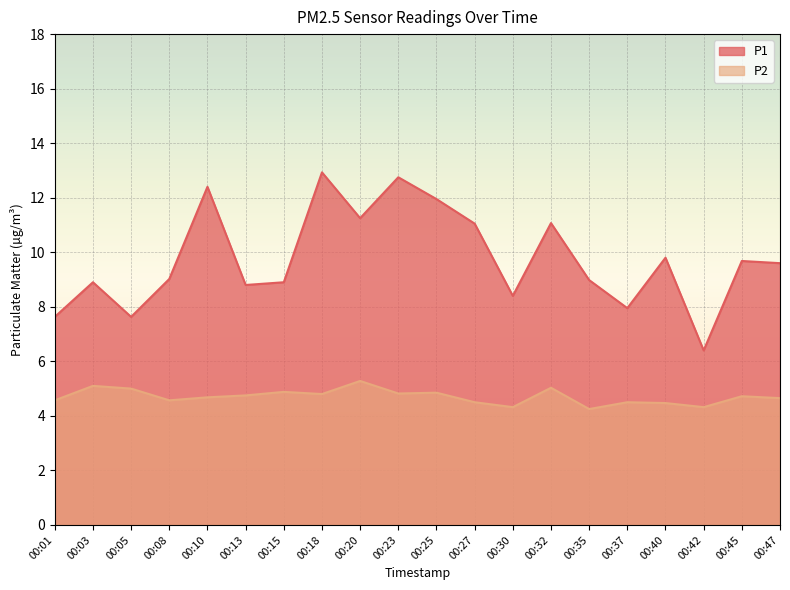

Reading left to right, extract all data points from this chart.

P1: 00:01=7.6	00:03=8.9	00:05=7.6	00:08=9.0	00:10=12.4	00:13=8.8	00:15=8.9	00:18=12.9	00:20=11.2	00:23=12.8	00:25=11.9	00:27=11.1	00:30=8.4	00:32=11.1	00:35=9.0	00:37=8.0	00:40=9.8	00:42=6.4	00:45=9.7	00:47=9.6
P2: 00:01=4.6	00:03=5.1	00:05=5.0	00:08=4.6	00:10=4.7	00:13=4.8	00:15=4.9	00:18=4.8	00:20=5.3	00:23=4.8	00:25=4.8	00:27=4.5	00:30=4.3	00:32=5.0	00:35=4.2	00:37=4.5	00:40=4.5	00:42=4.3	00:45=4.7	00:47=4.7